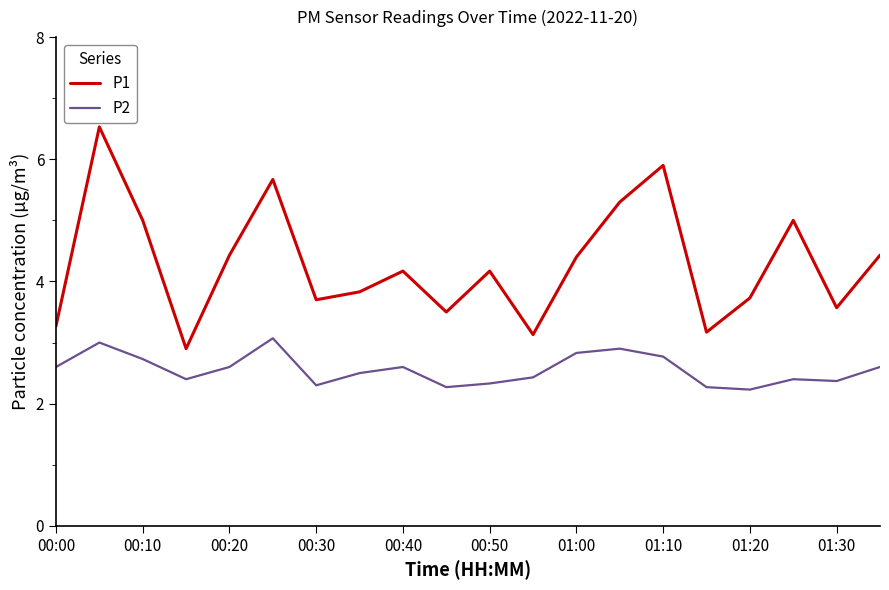

What is the average value of the P1 series?

4.3